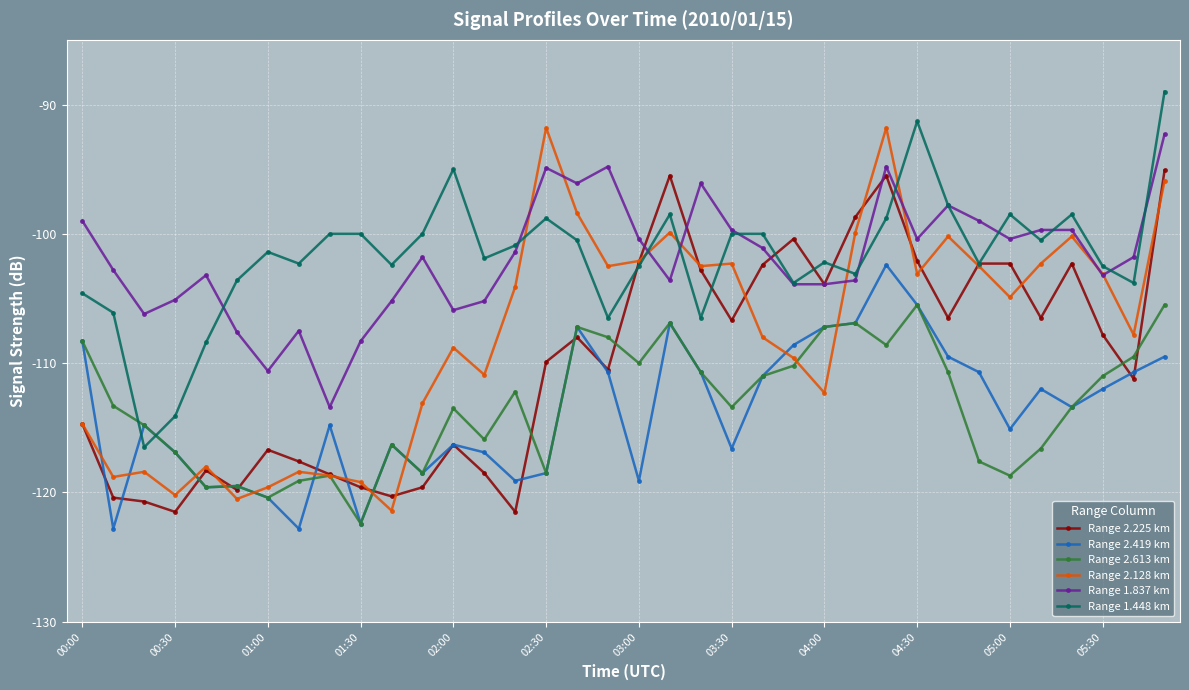

True or false: Range 1.448 km has more than 2 interior local peaks.

True